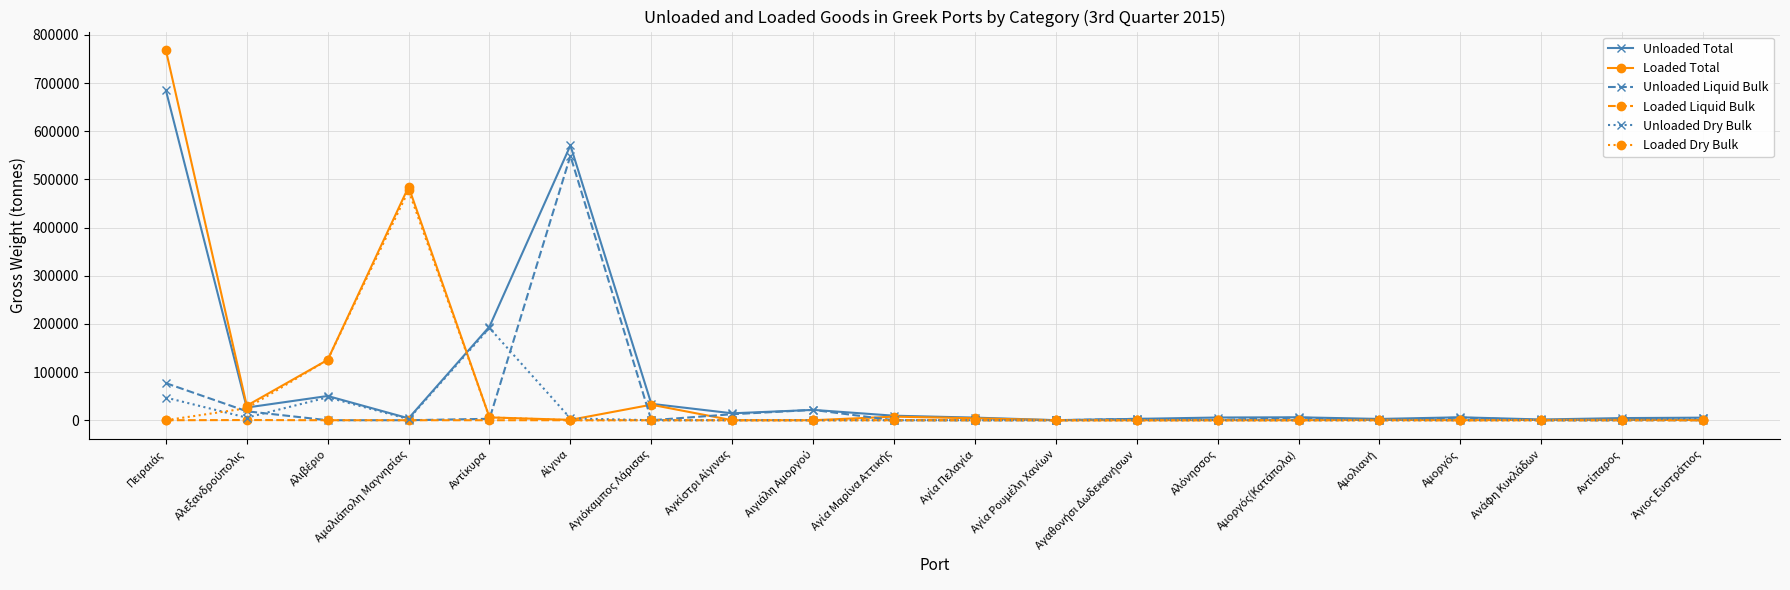

What are all the series names shown in the legend?

Unloaded Total, Loaded Total, Unloaded Liquid Bulk, Loaded Liquid Bulk, Unloaded Dry Bulk, Loaded Dry Bulk